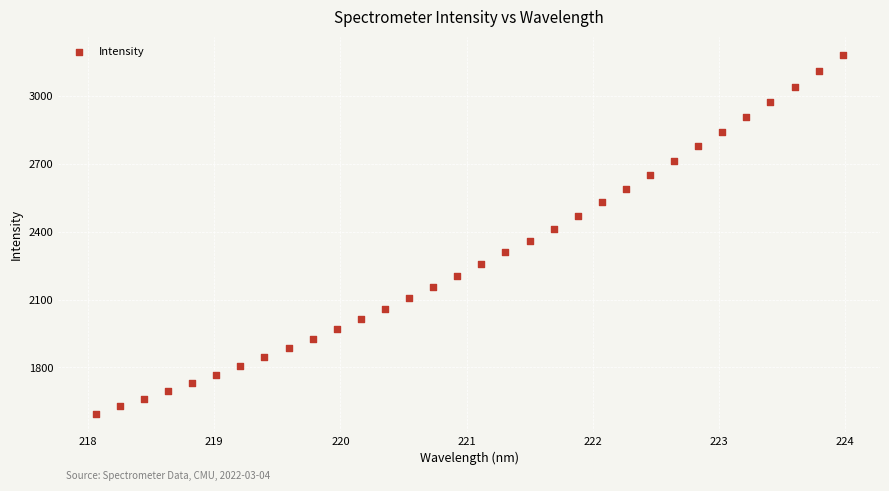

What is the range of Y values (max minus min)?

1588.2